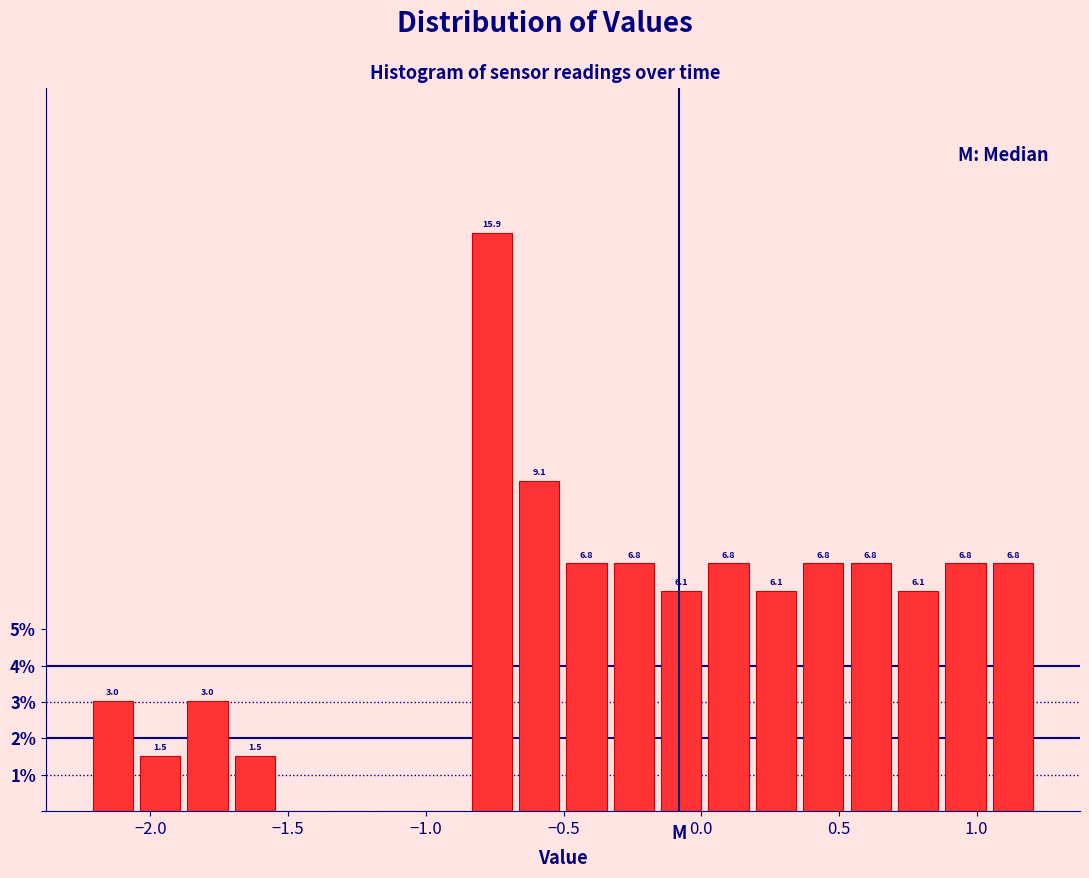

Read against the x-axis, roughly where is the centre of the tallest bar?

-0.75